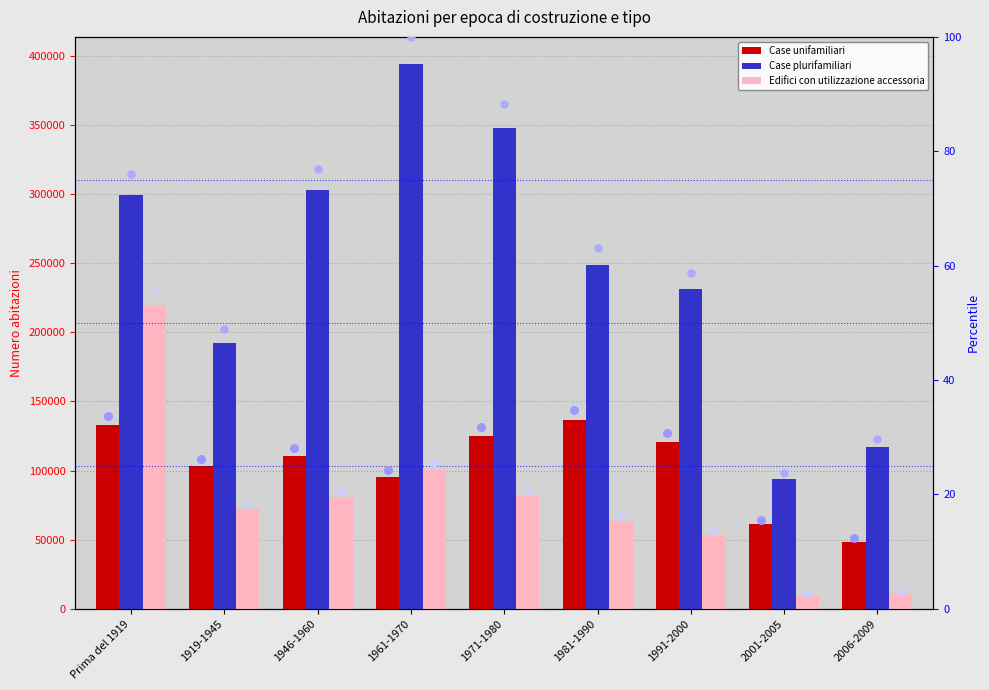

What is the total value across all series at 2006-2009?

177245.0